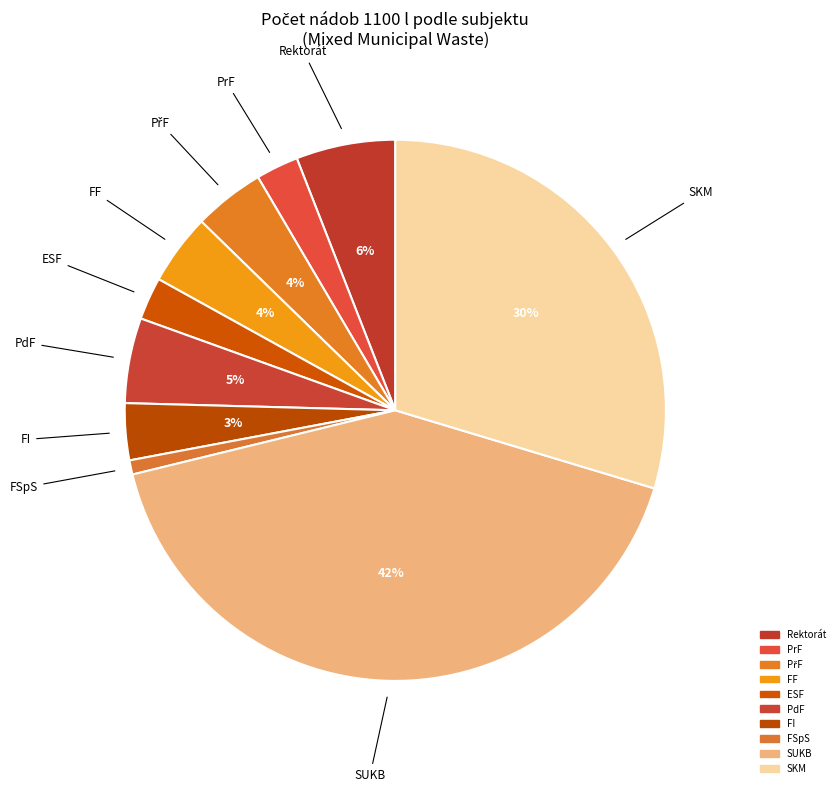

Is there a majority slice in this chart?

No